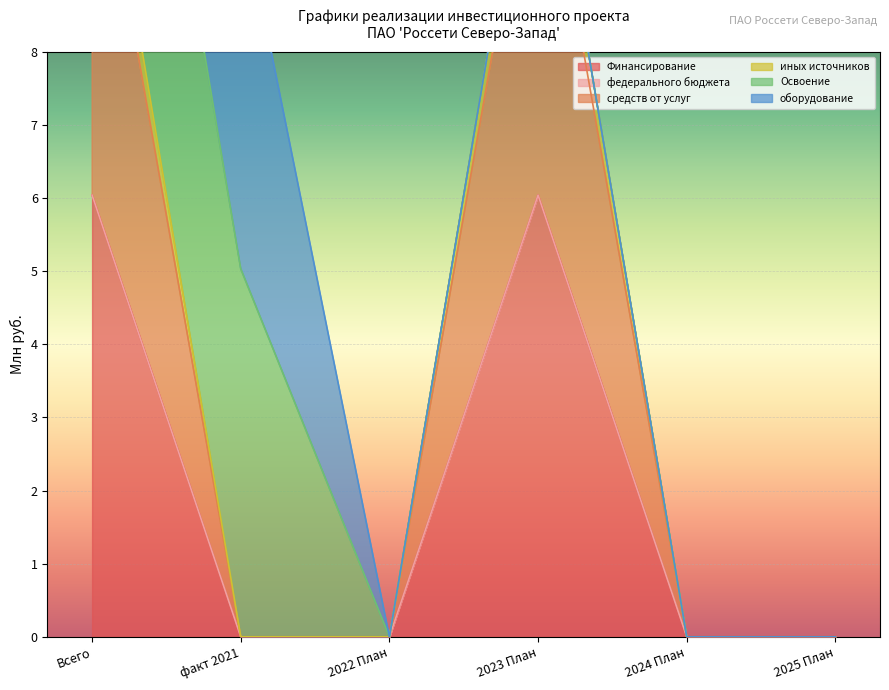

What position from the left is факт 2021?

2